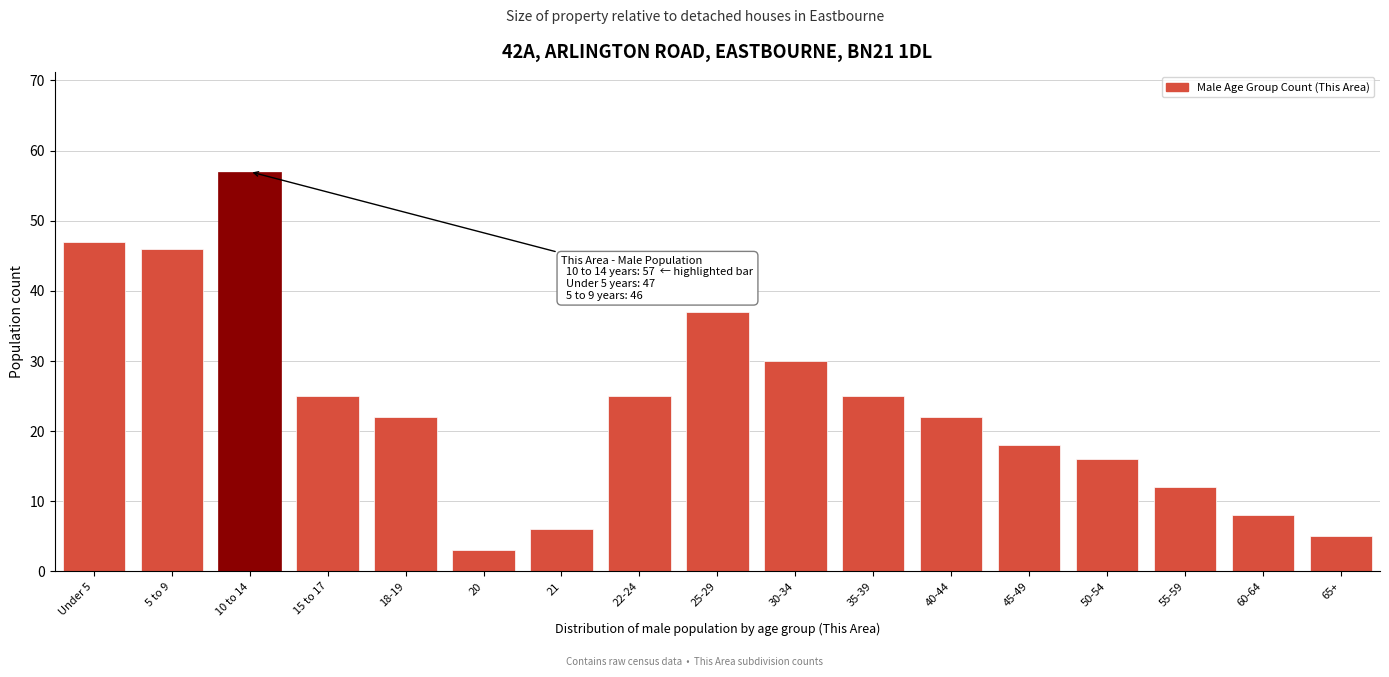

Reading left to right, list all the values displayed in this chart.

47	46	57	25	22	3	6	25	37	30	25	22	18	16	12	8	5